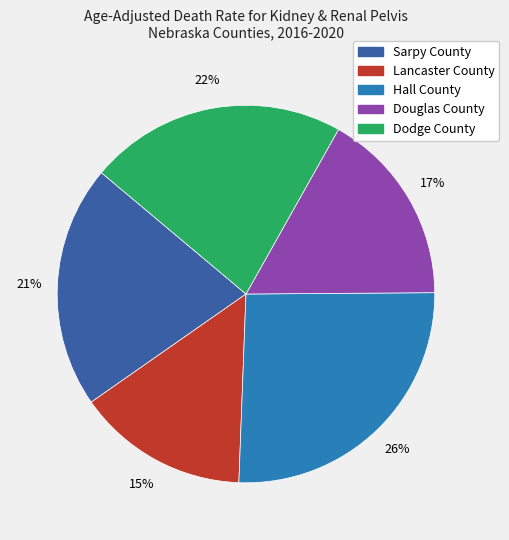

Is Hall County the majority of the pie?

No